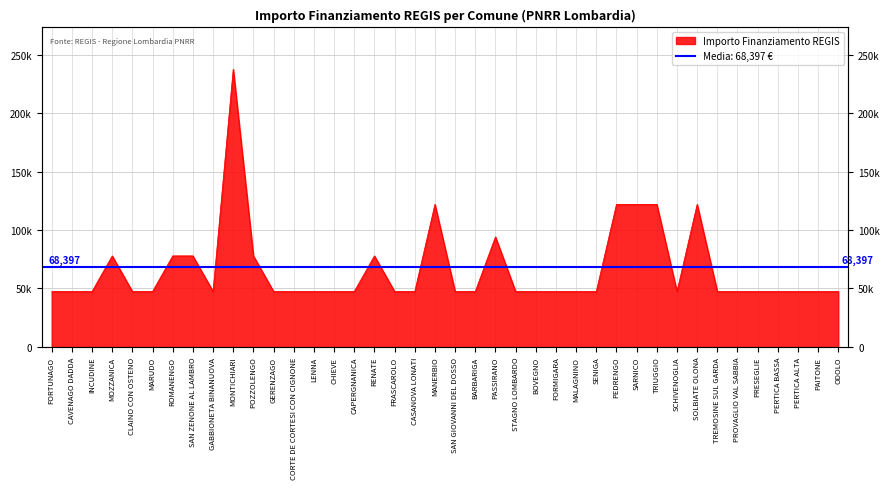

Reading left to right, transcribe all the data shown in this chart.

47427	47427	47427	77897	47427	47427	77897	77897	47427	237681	77897	47427	47427	47427	47427	47427	77897	47427	47427	121992	47427	47427	94172	47427	47427	47427	47427	47427	121992	121992	121992	47427	121992	47427	47427	47427	47427	47427	47427	47427